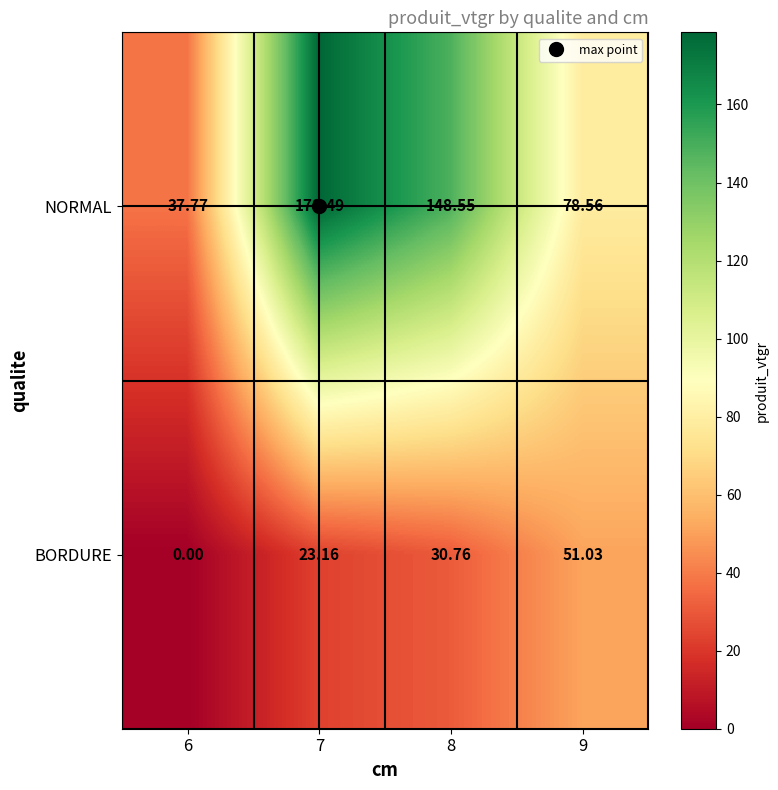

Which series has the largest total across all categories?

NORMAL